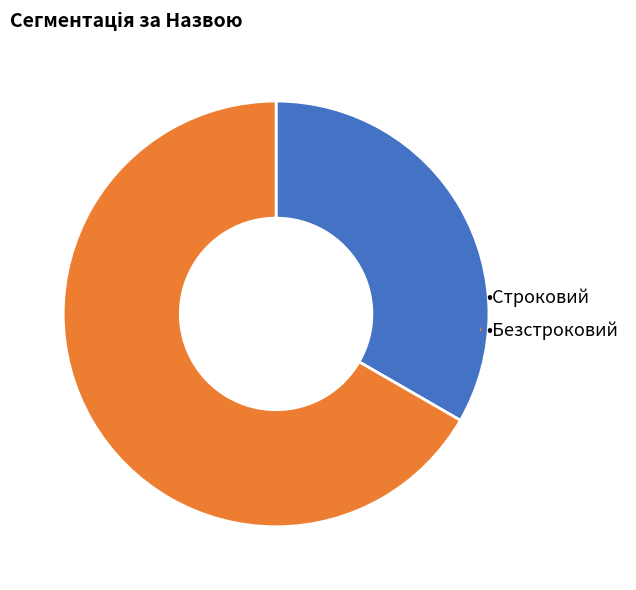

How many segments does this pie chart have?

2